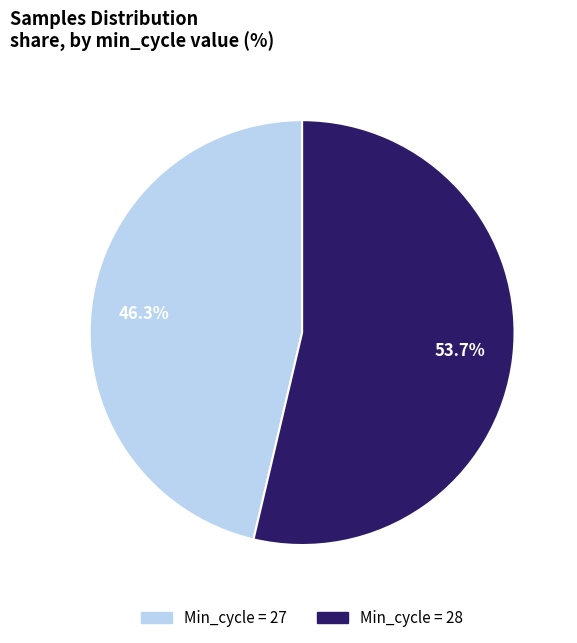

To the nearest percent, what is the average slice percentage?

50%